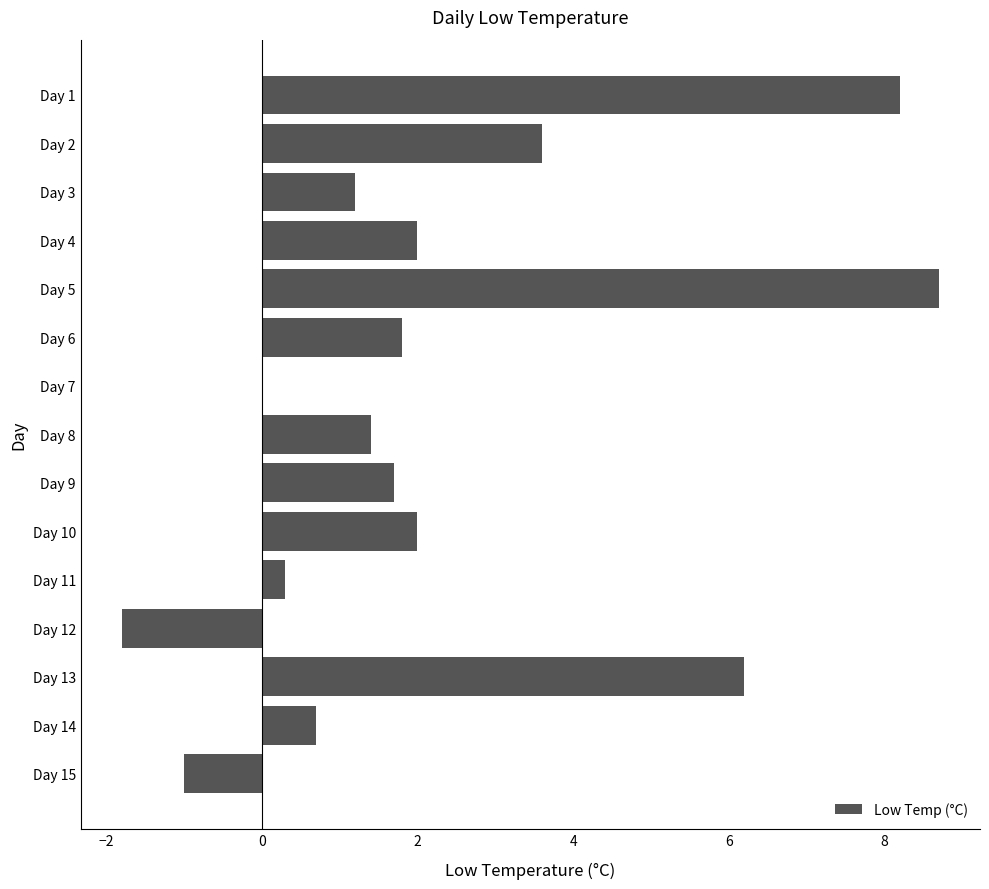

What is the average value?

2.3